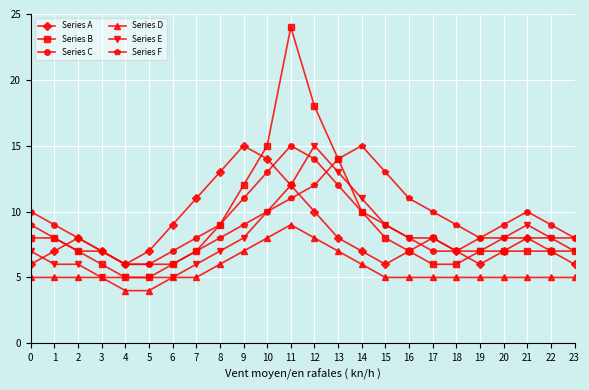

At which category does the chart reach its peak across all series?

11